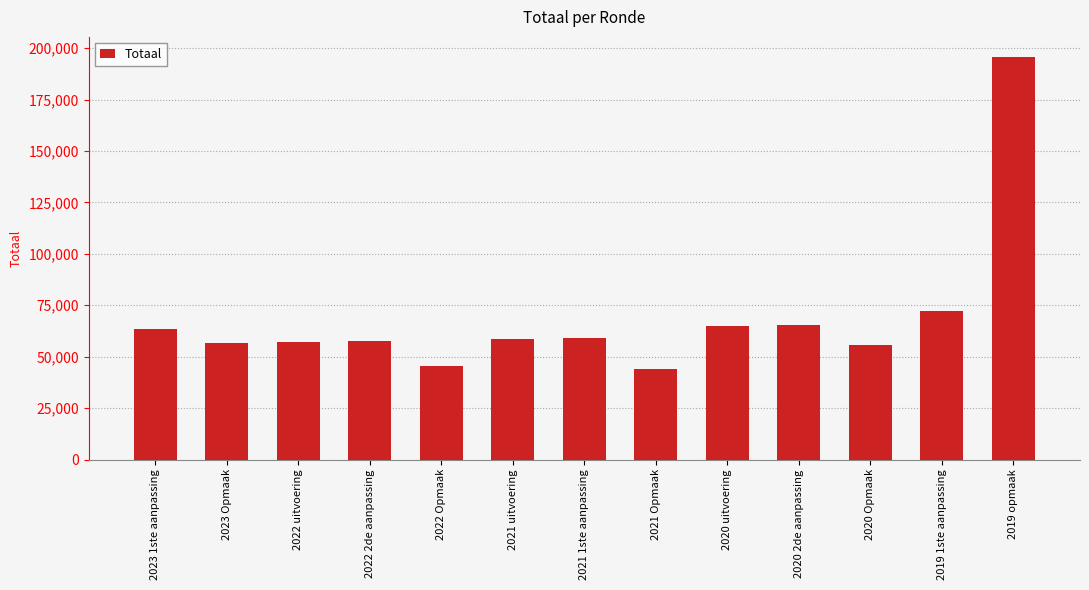

The value at 2019 1ste aanpassing is 115628. True or false?

False